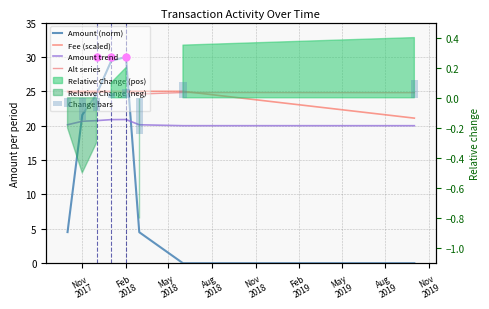

At how many categories does at least one series exceed 24?

8